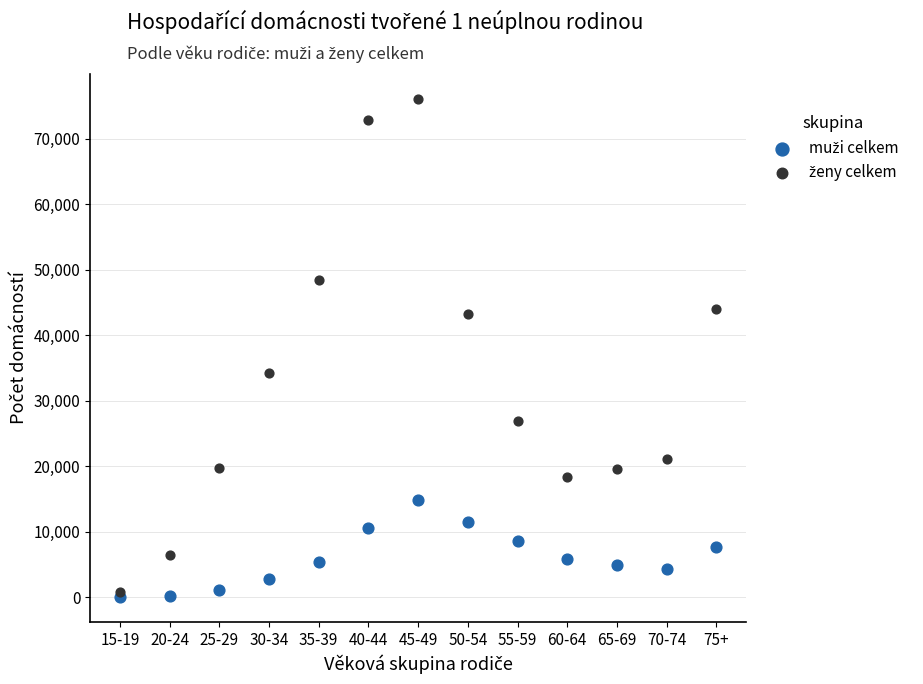

Across all series, what Y value is closest to 38047?

34276